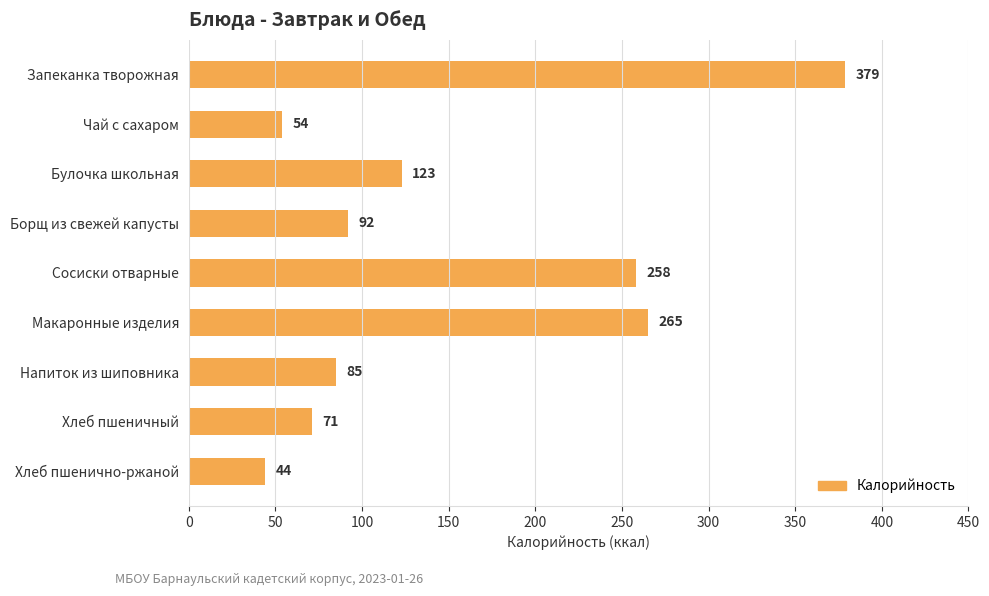

What is the approximate value at Хлеб пшеничный, to the nearest 10?

70